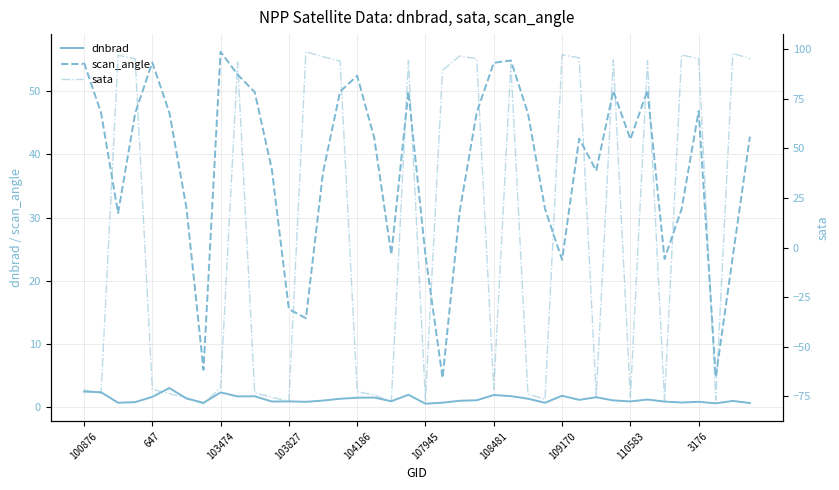

Which category has the highest value in the scan_angle series?

103474